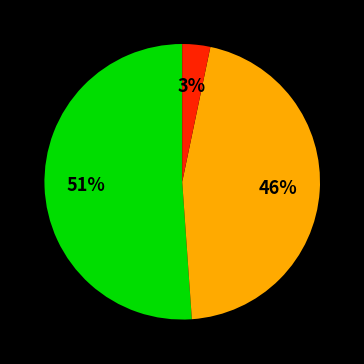

To the nearest percent, what is the average slice percentage?

33%